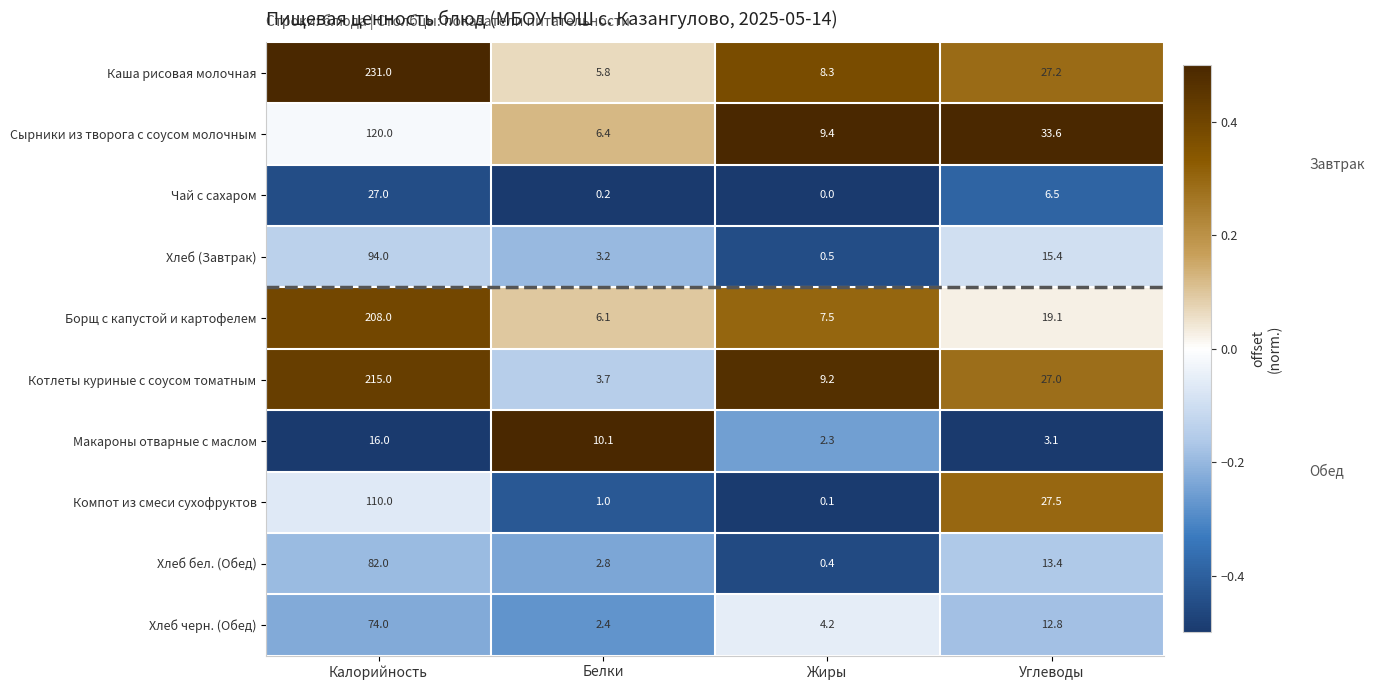

Between Калорийность and Жиры, which series saw the biggest shift?

Каша рисовая молочная